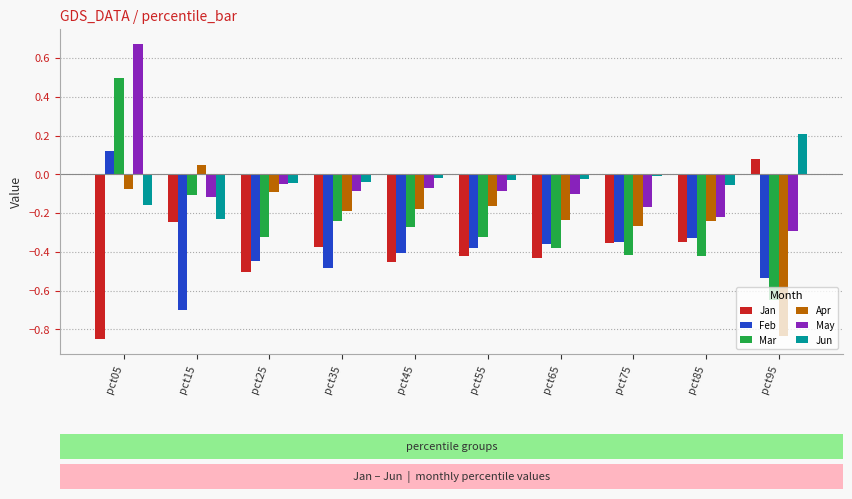

Is it true that May equals -0.1 at pct75?

False